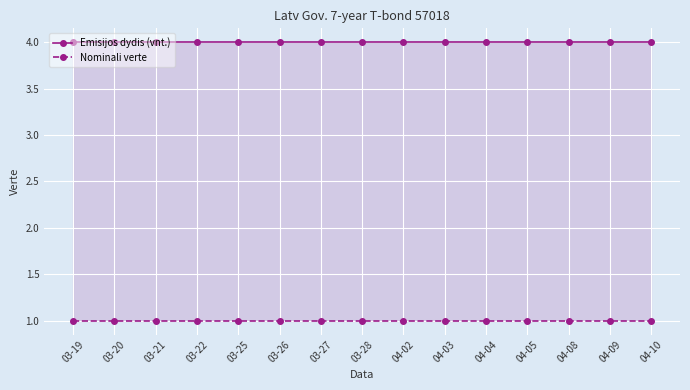

Which series has the widest spread of values?

Emisijos dydis (vnt.)